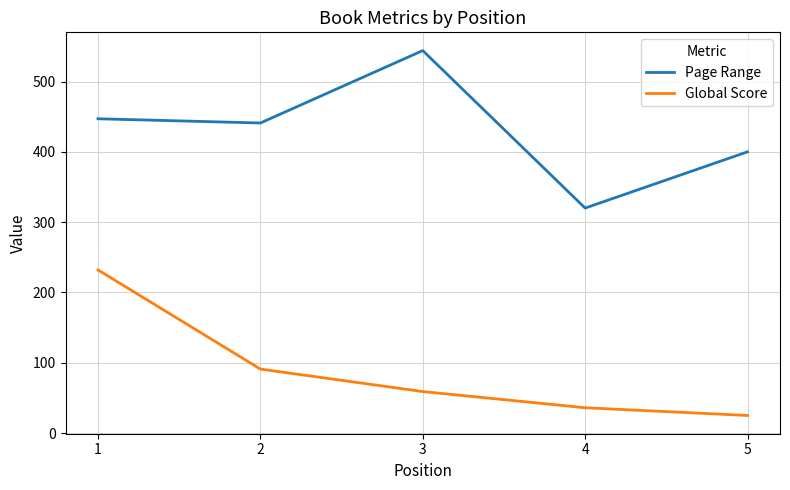

Reading left to right, what are all the values shown in this chart?

Page Range: 1=447	2=441	3=544	4=320	5=400
Global Score: 1=232	2=91	3=59	4=36	5=25